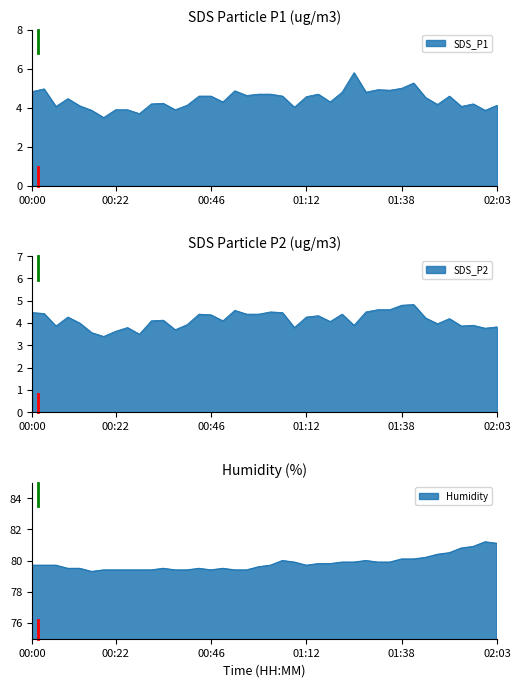

List the series in order of their peak value, lowest first.

SDS_P2, SDS_P1, Humidity